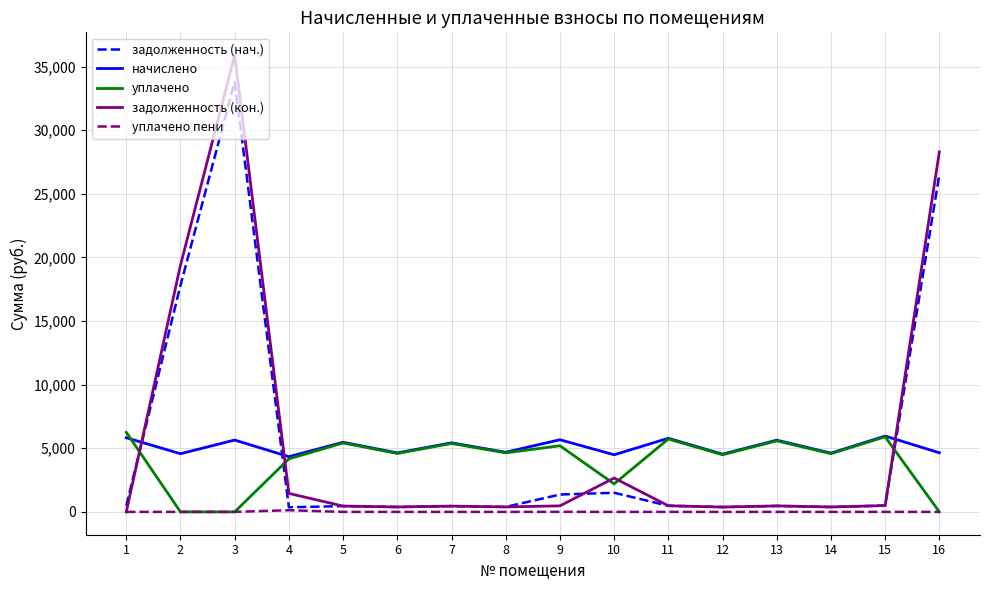

What is the greatest value displayed?

35905.5